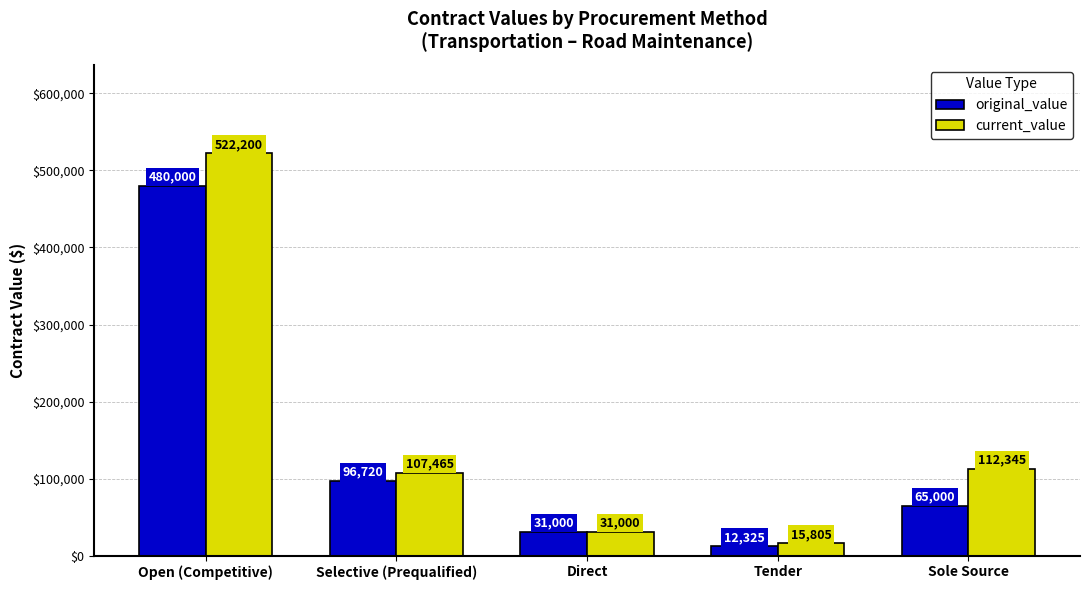

How many bars are there in total?

10